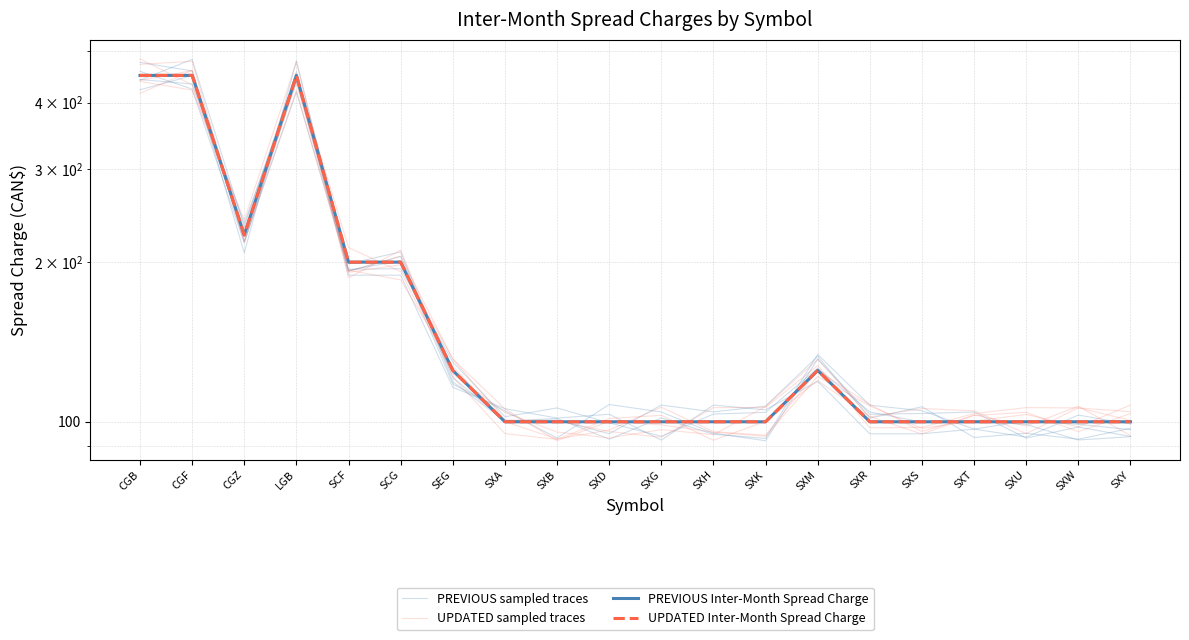

Which series changed the most between SXS and SXU?

UPDATED sampled traces